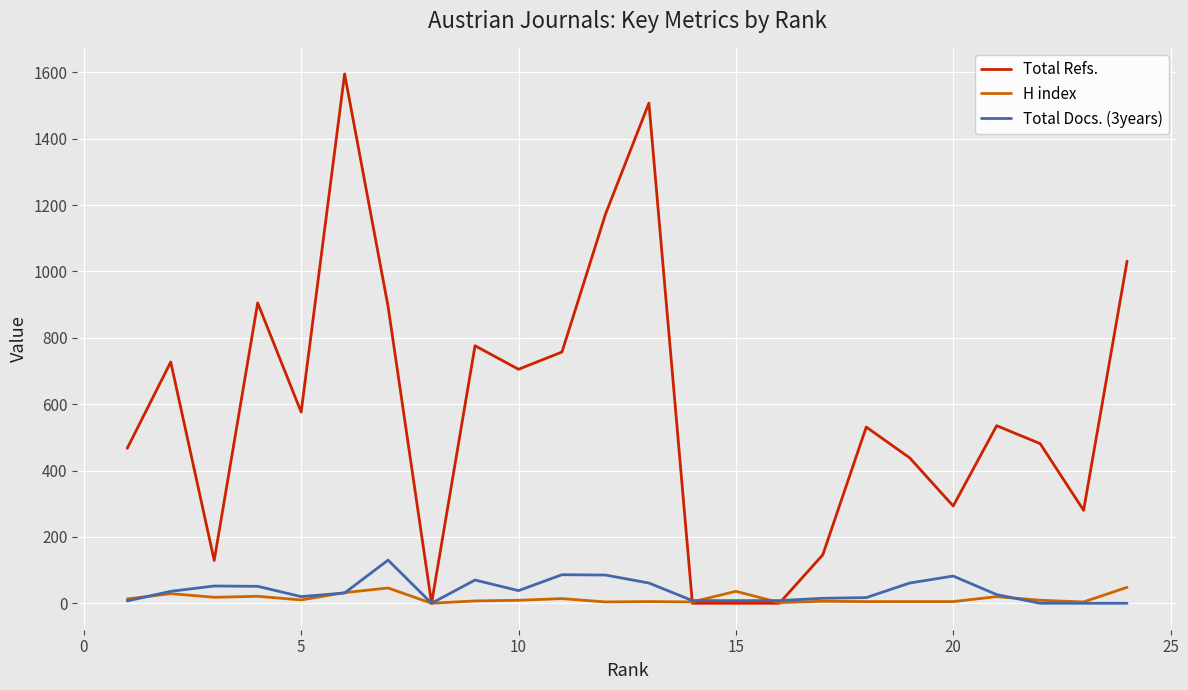

What are all the series names shown in the legend?

Total Refs., H index, Total Docs. (3years)